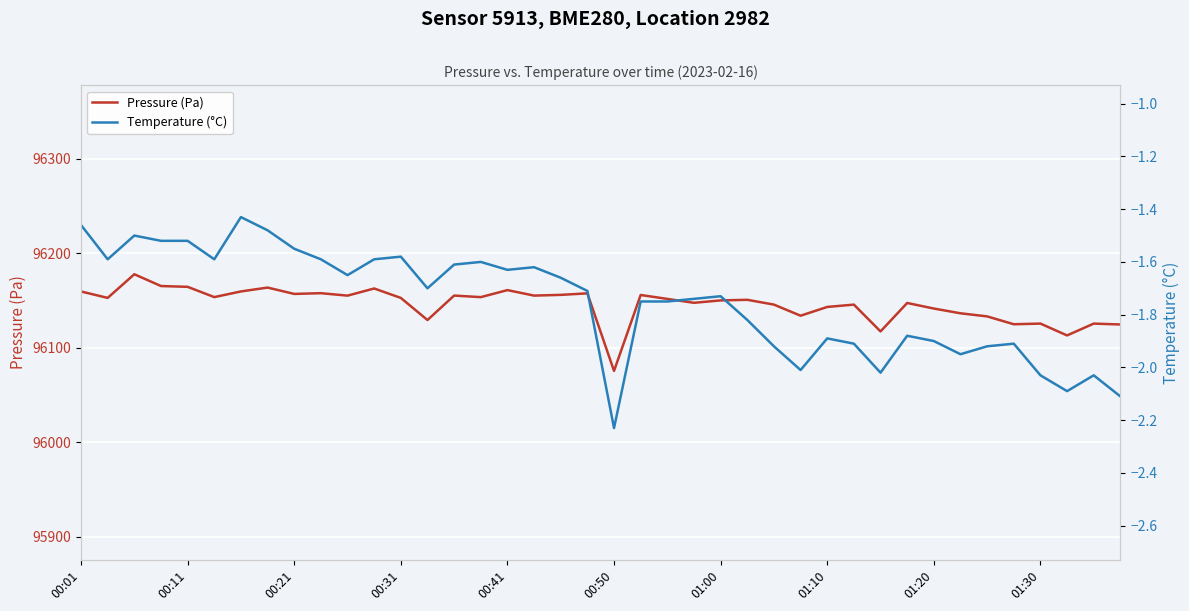

List the series in order of their overall mean, lowest first.

Temperature (°C), Pressure (Pa)